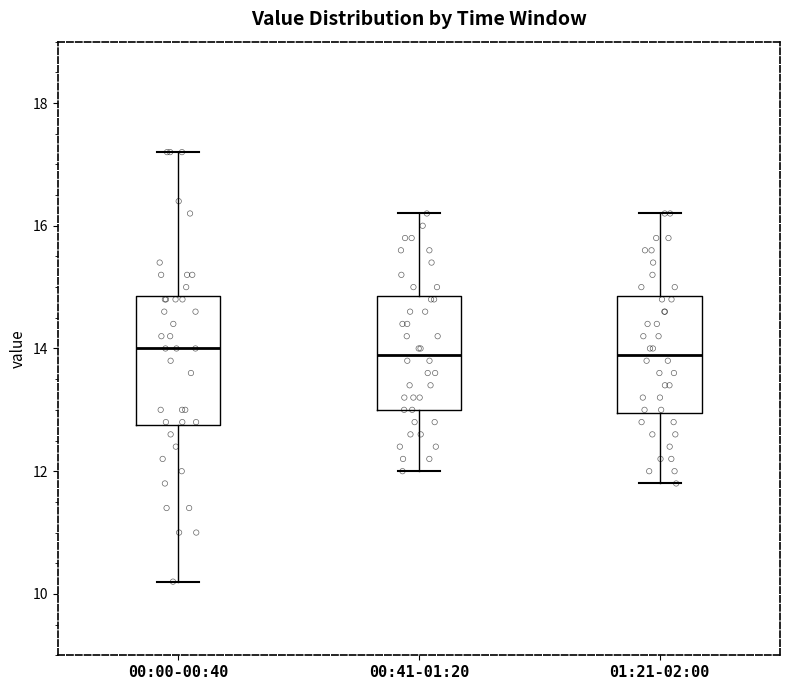

Reading left to right, read every box against the y-axis: the position of its median line, the range the box covers, and the ends of its whiskers. The values are not printed on the chart, so give them approximately, as read against the axis.

00:00-00:40: median 14.0, box 12.8 to 14.8, whiskers 10.2 to 17.2
00:41-01:20: median 14.0, box 13.0 to 14.8, whiskers 12.0 to 16.2
01:21-02:00: median 14.0, box 13.0 to 14.8, whiskers 11.8 to 16.2